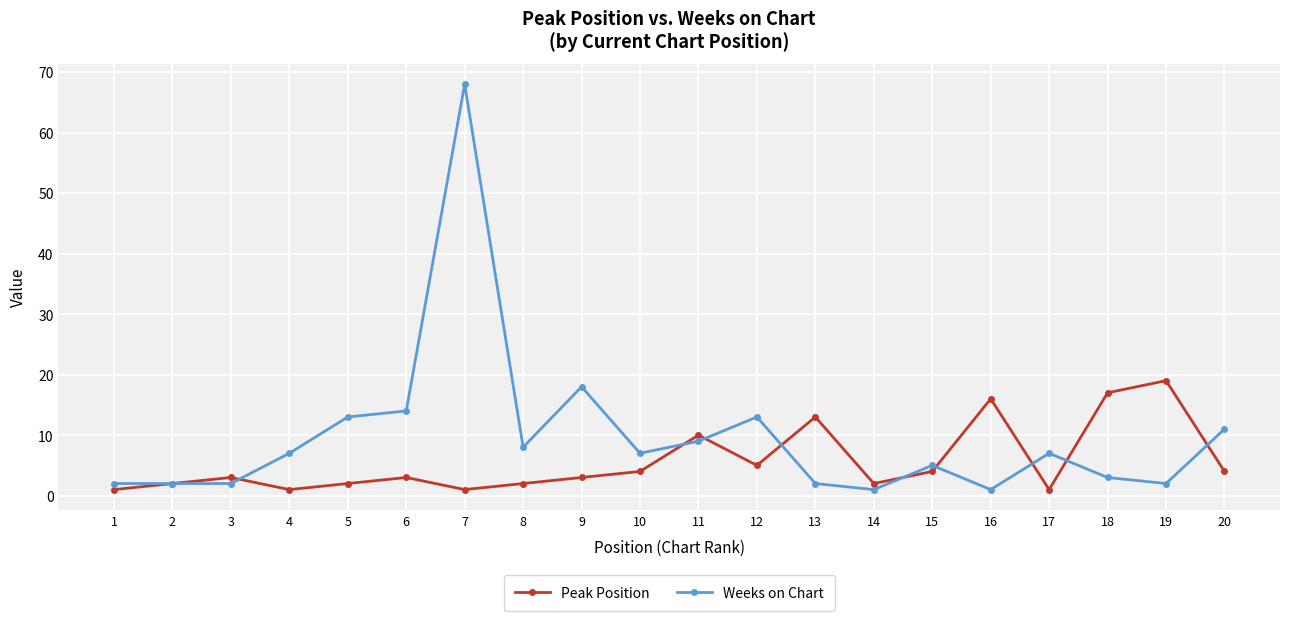

True or false: Peak Position has more than 0 interior local peaks.

True